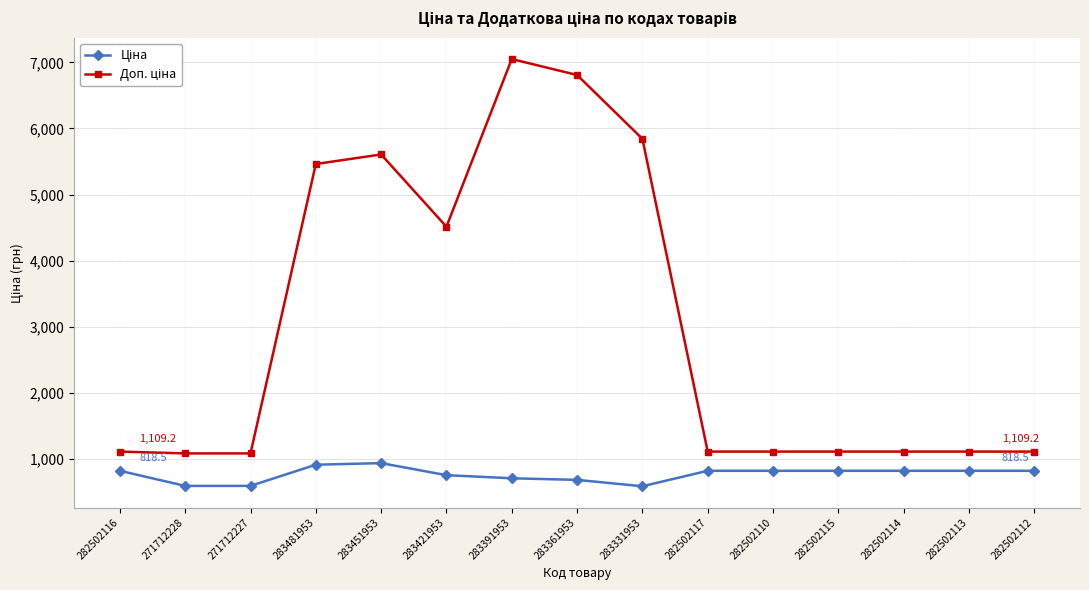

What is the label of the 15th point from the left?

282502112